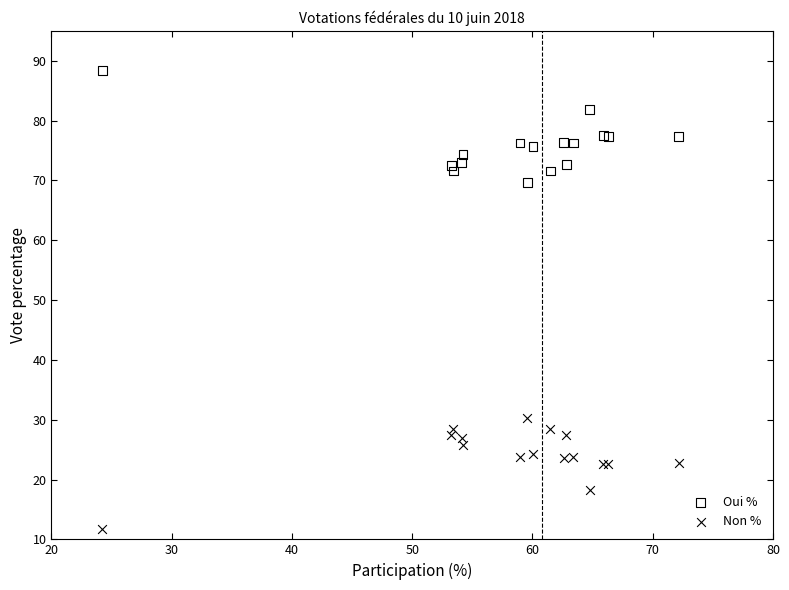

Which series reaches the minimum Y coordinate?

Non %